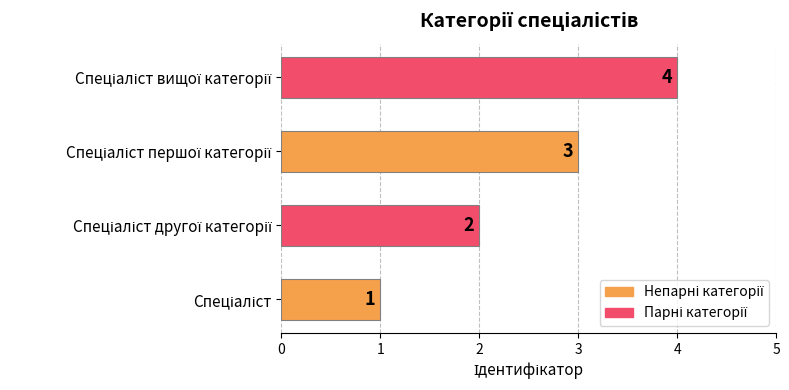

What is the difference between the maximum and minimum values?

3